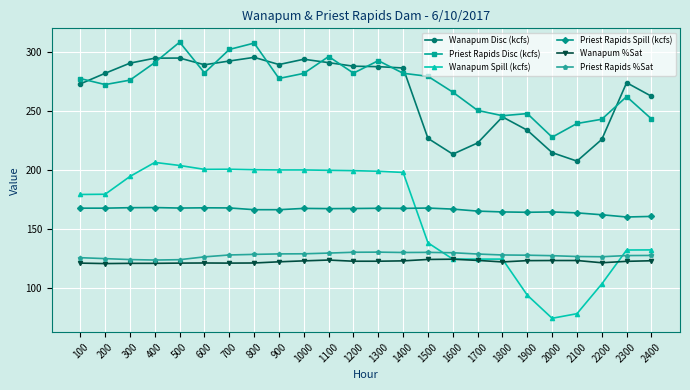

Which series has the largest total across all categories?

Priest Rapids Disc (kcfs)